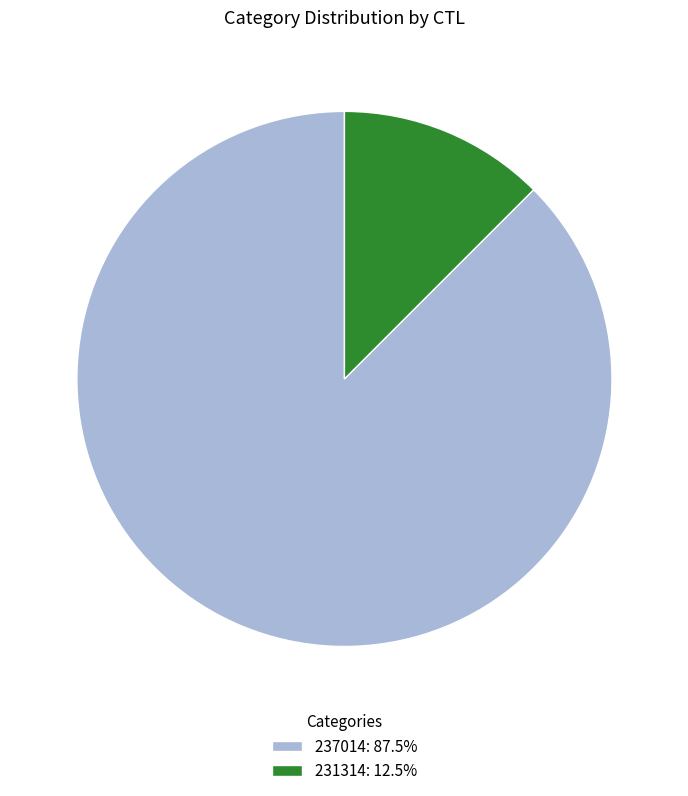

Do 231314: 12.5% and 237014: 87.5% together represent more than half of the pie?

Yes